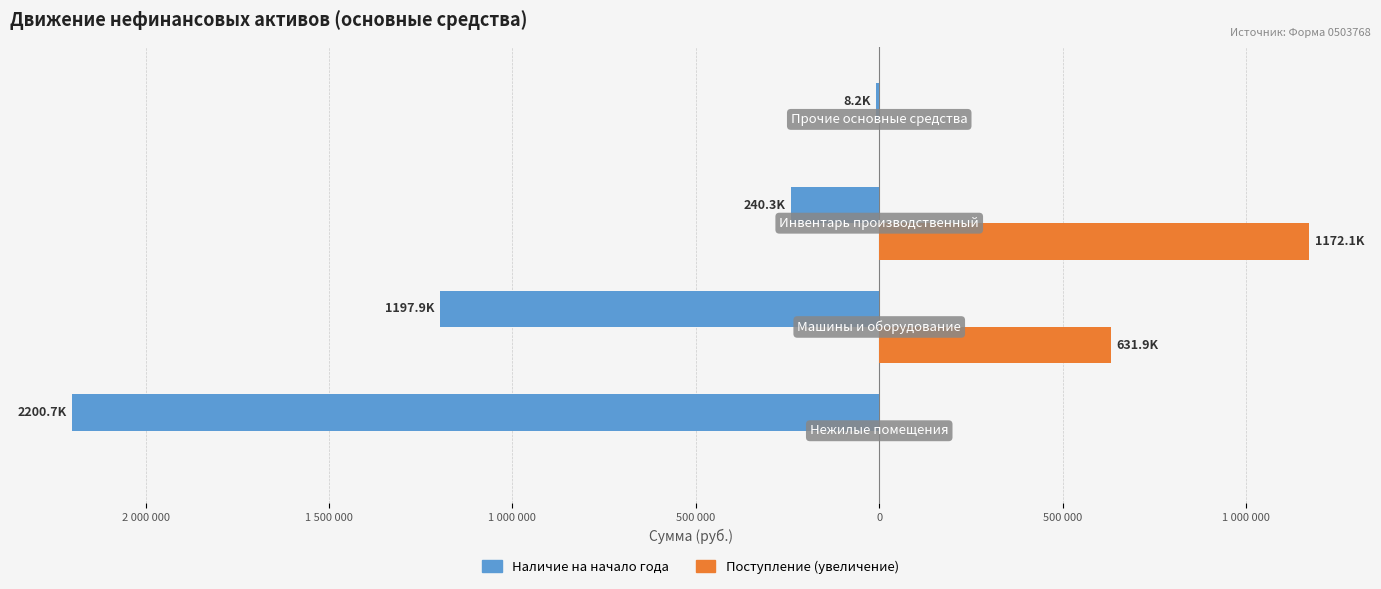

What are all the series names shown in the legend?

Наличие на начало года, Поступление (увеличение)